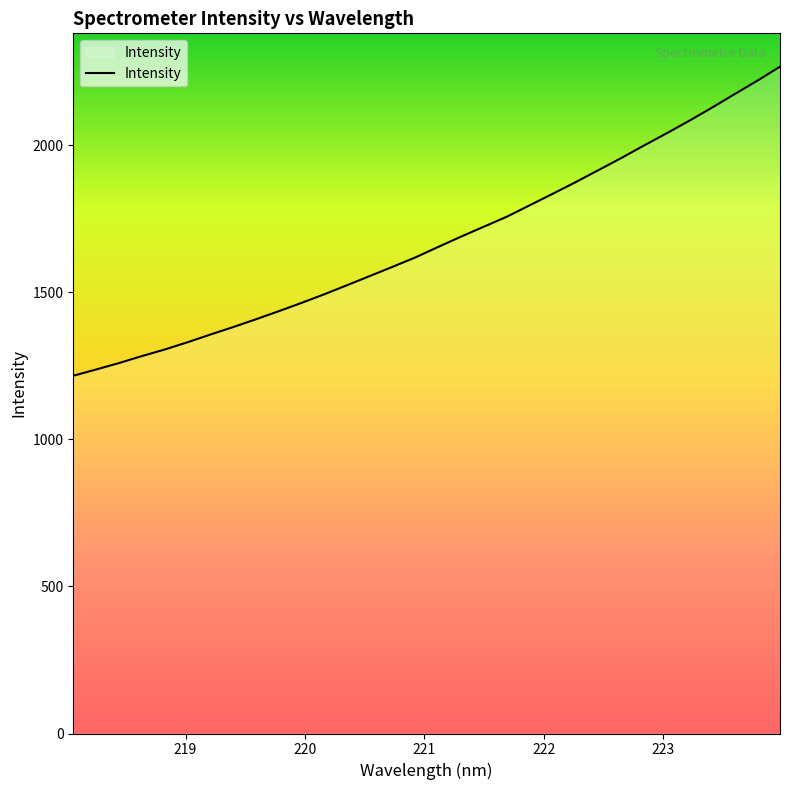

Reading left to right, extract all data points from this chart.

1216.7	1238.0	1259.9	1283.5	1305.8	1330.5	1356.6	1382.2	1408.7	1436.1	1464.5	1493.8	1524.7	1556.0	1587.4	1619.4	1654.9	1690.0	1723.8	1757.4	1796.1	1834.8	1874.1	1915.0	1955.9	1998.7	2040.4	2083.4	2128.0	2174.2	2220.0	2268.0